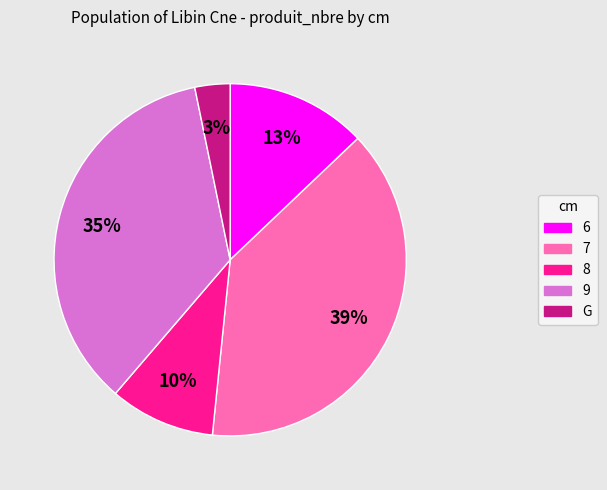

Is the sum of 7 and 9 greater than half?

Yes